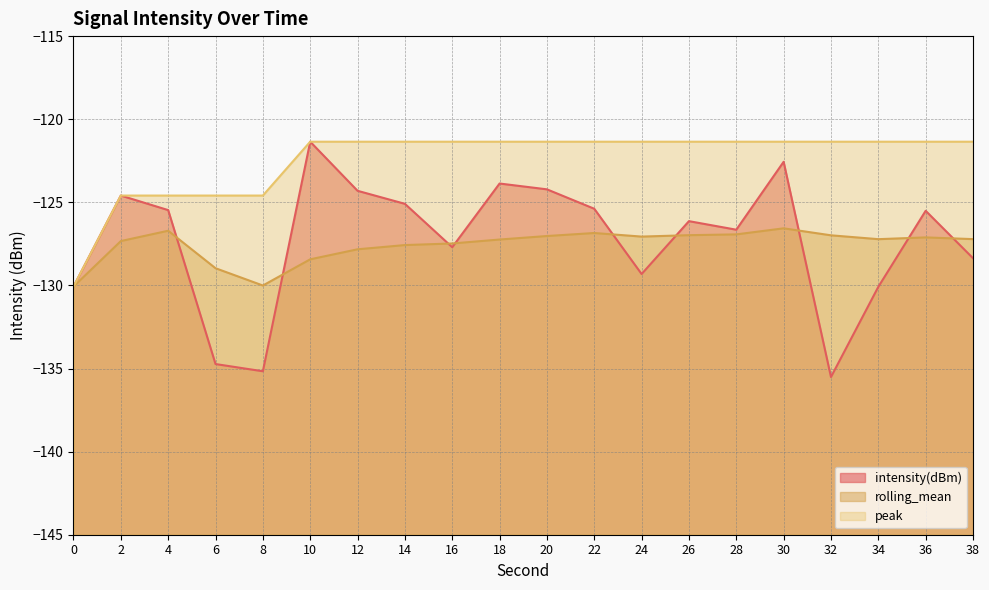

True or false: peak has a value of -187.0 at 26.

False